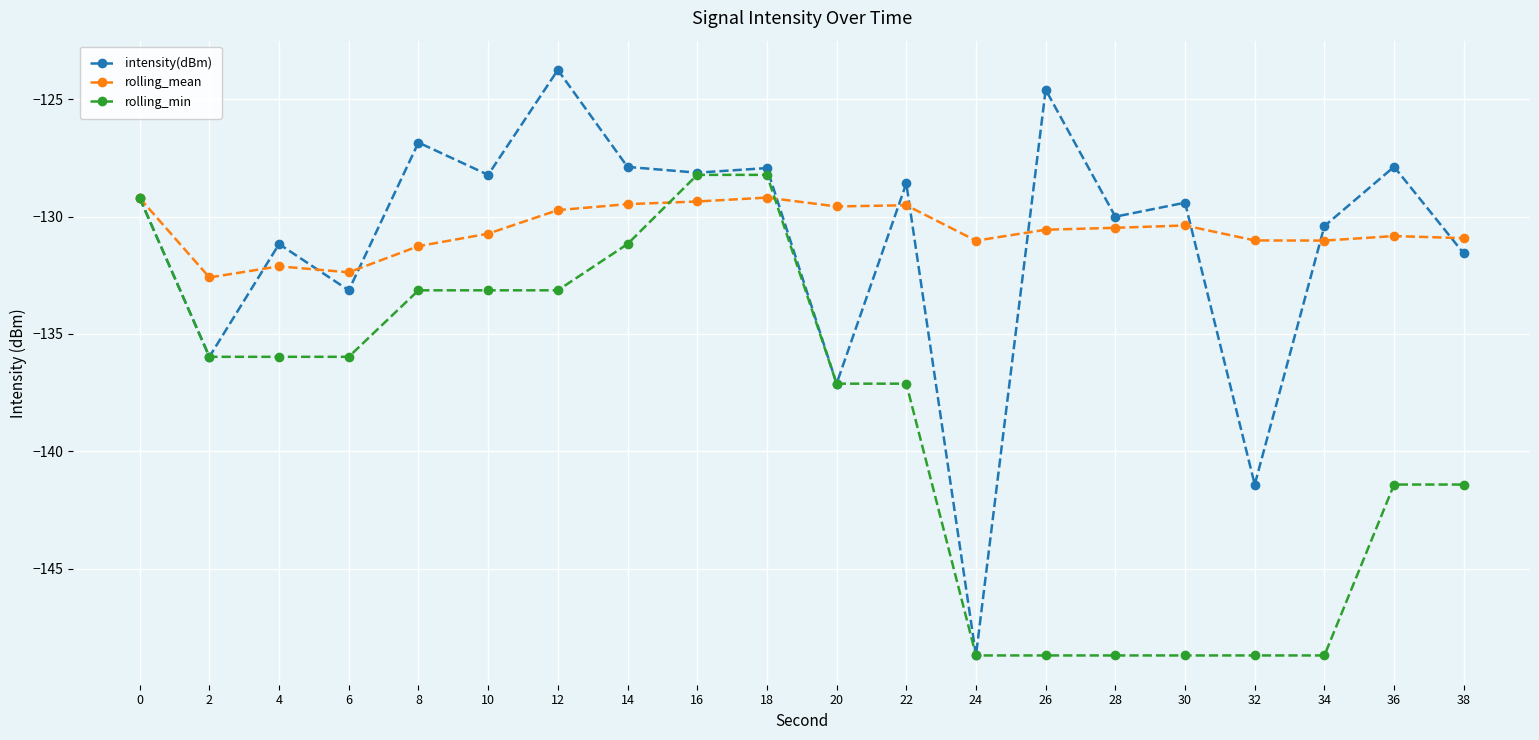

What is the minimum value shown in the chart?

-148.7